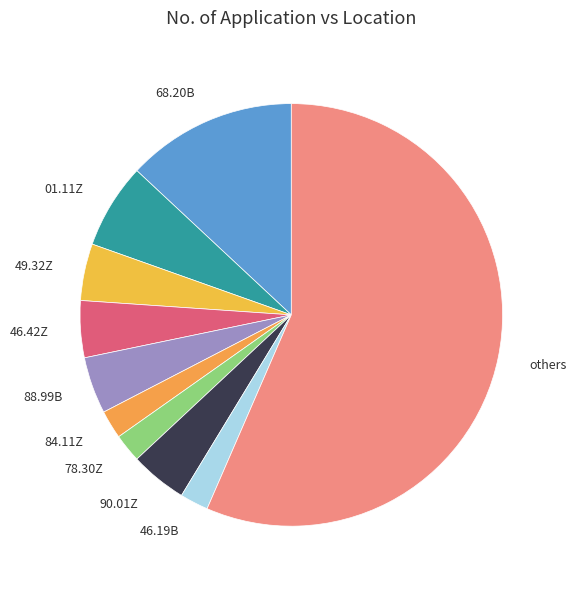

Approximately how many times larger is the value at 68.20B compared to 84.11Z?

6.0